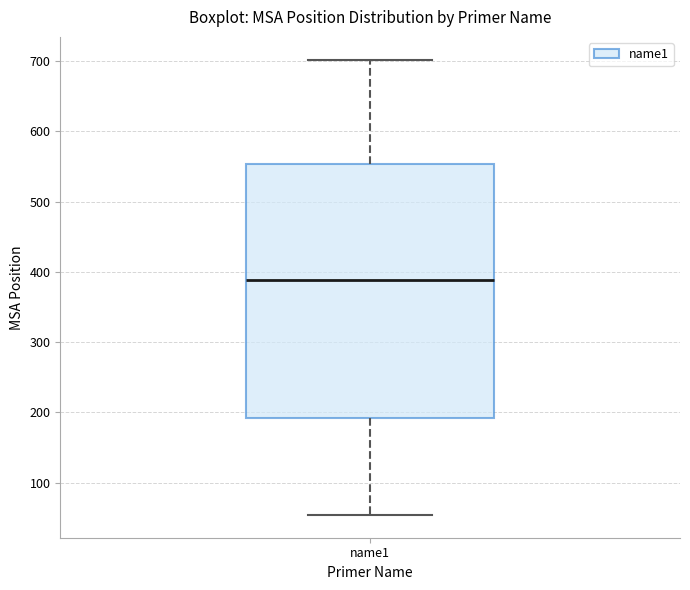

Where is the upper edge of the box for name1 on the y-axis? The values are not printed on the chart, so give them approximately, as read against the axis.

550